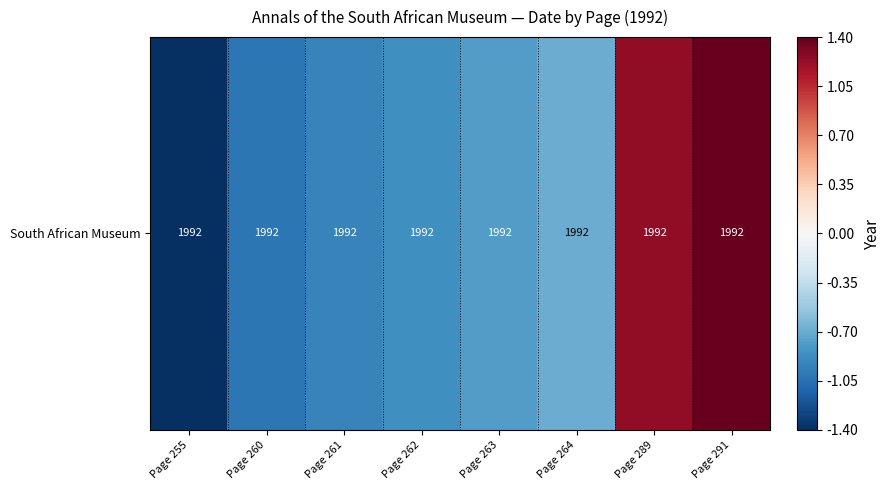

Is it true that the value at Page 289 is 1.2?

True